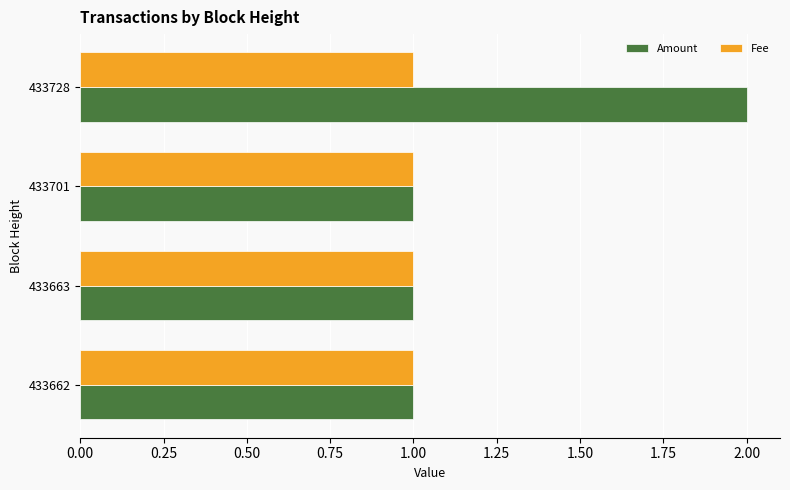

What is the sum of all Fee values?

4